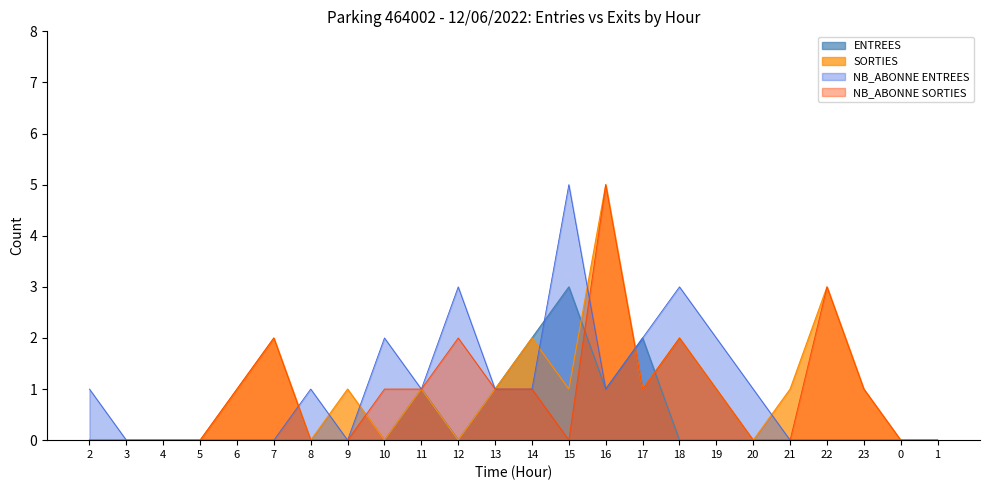

What is the average value of the SORTIES series?

1